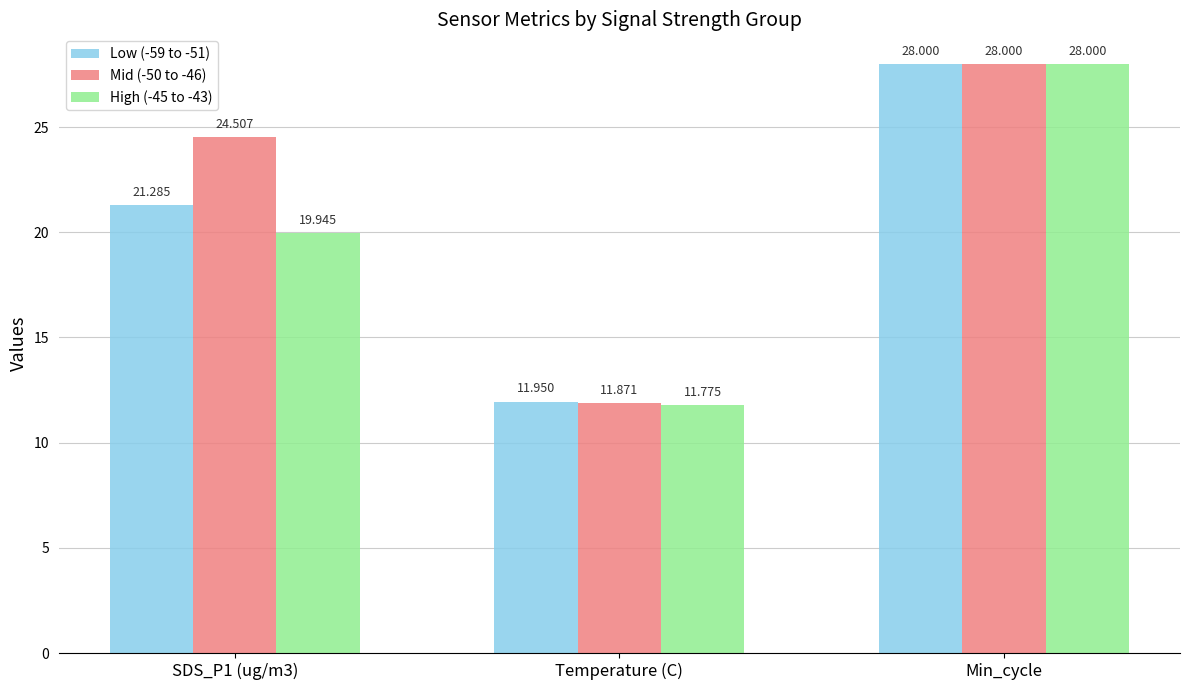

Rank the series by their average value, from highest to lowest.

Mid (-50 to -46), Low (-59 to -51), High (-45 to -43)